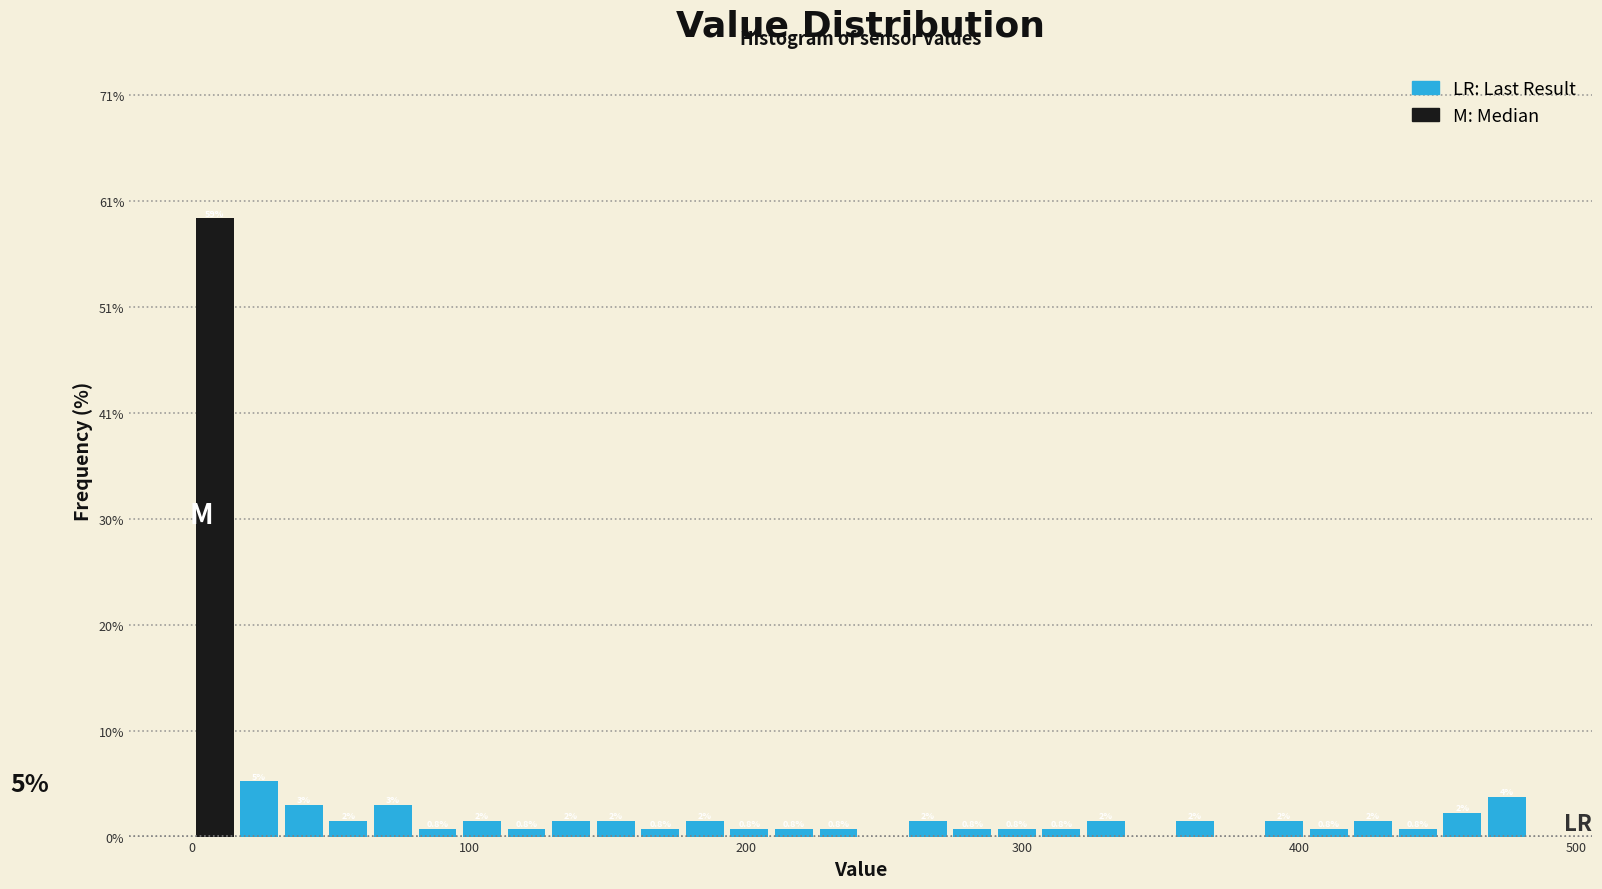

Read against the x-axis, roughly where is the centre of the tallest bar?

10